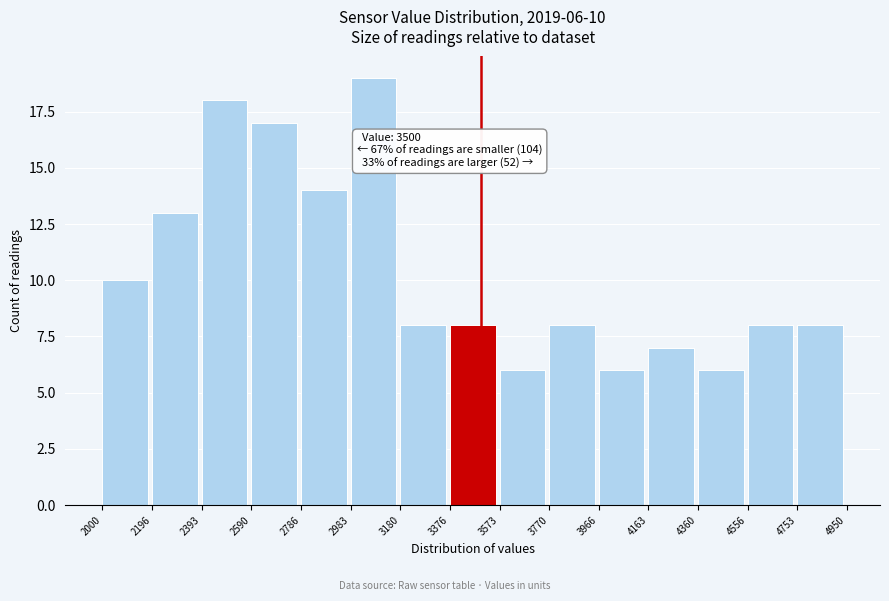

Which range on the x-axis has the tallest bar?

2983 to 3180